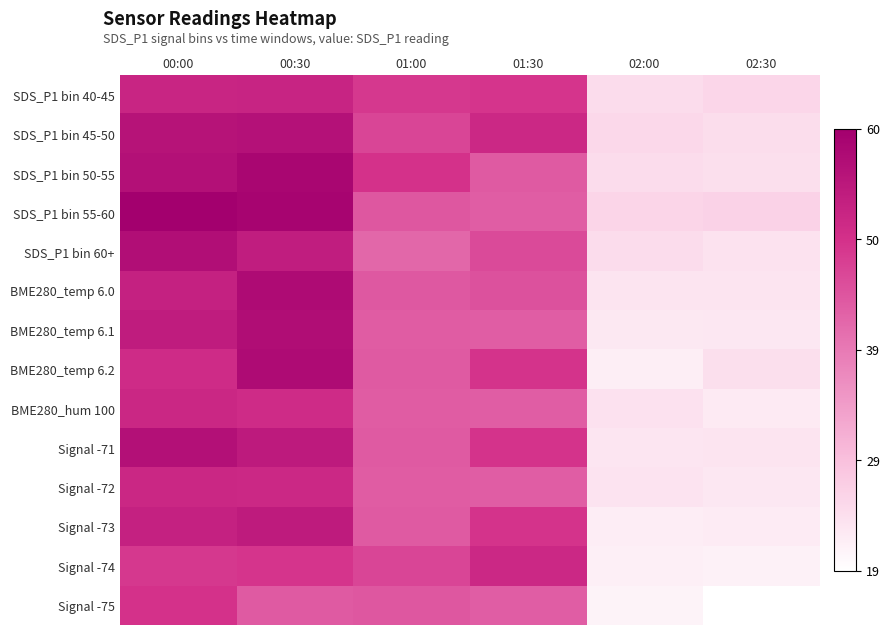

How many data points does each series have?

6